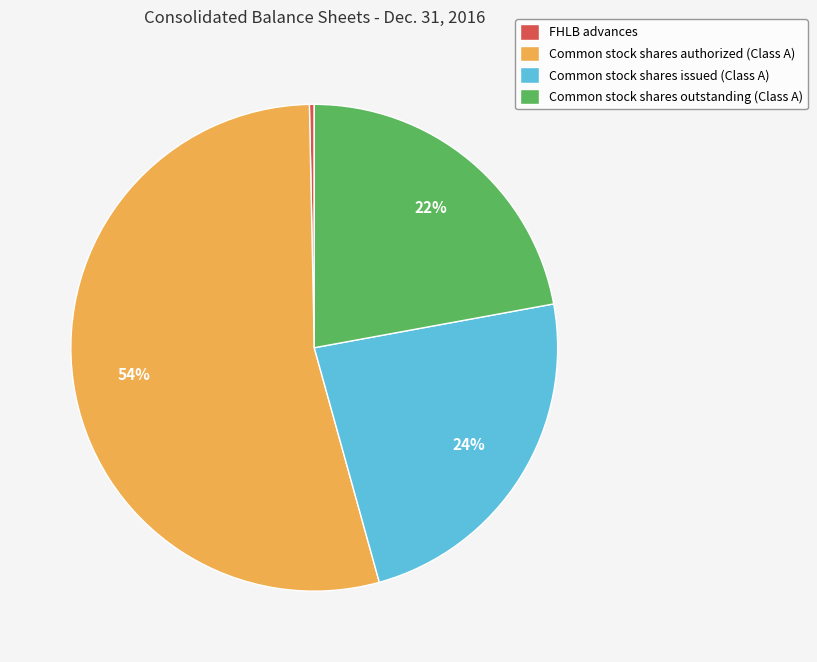

What is the largest slice in the pie chart?

Common stock shares authorized (Class A)